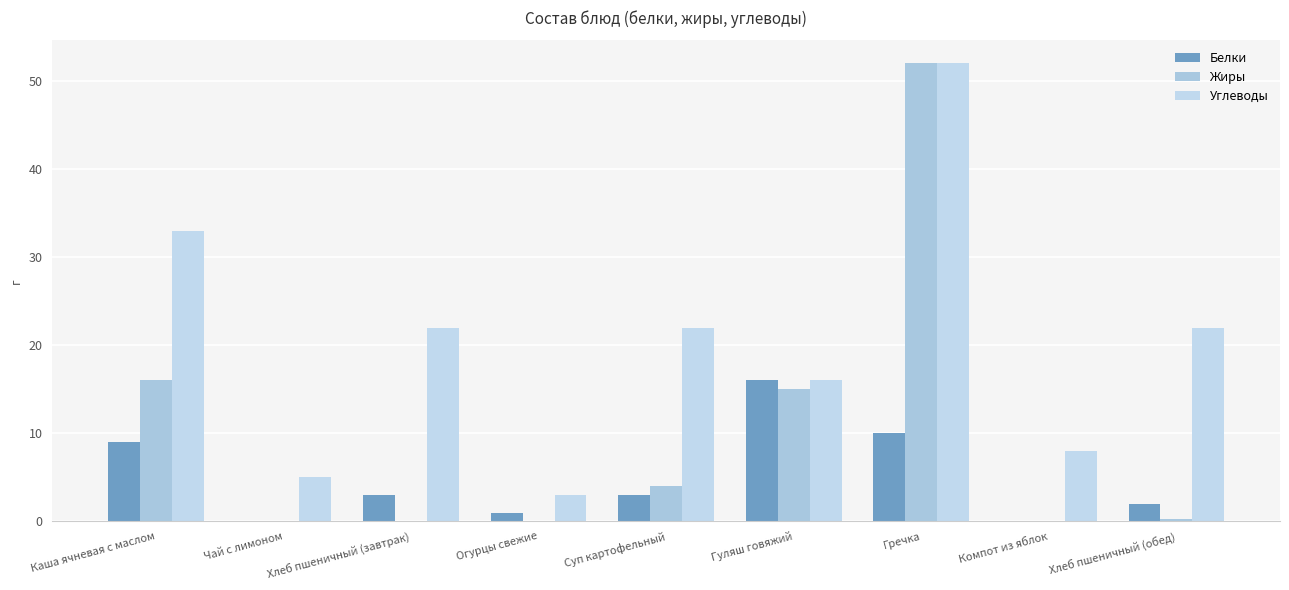

Read the Углеводы value at Компот из яблок.

8.0